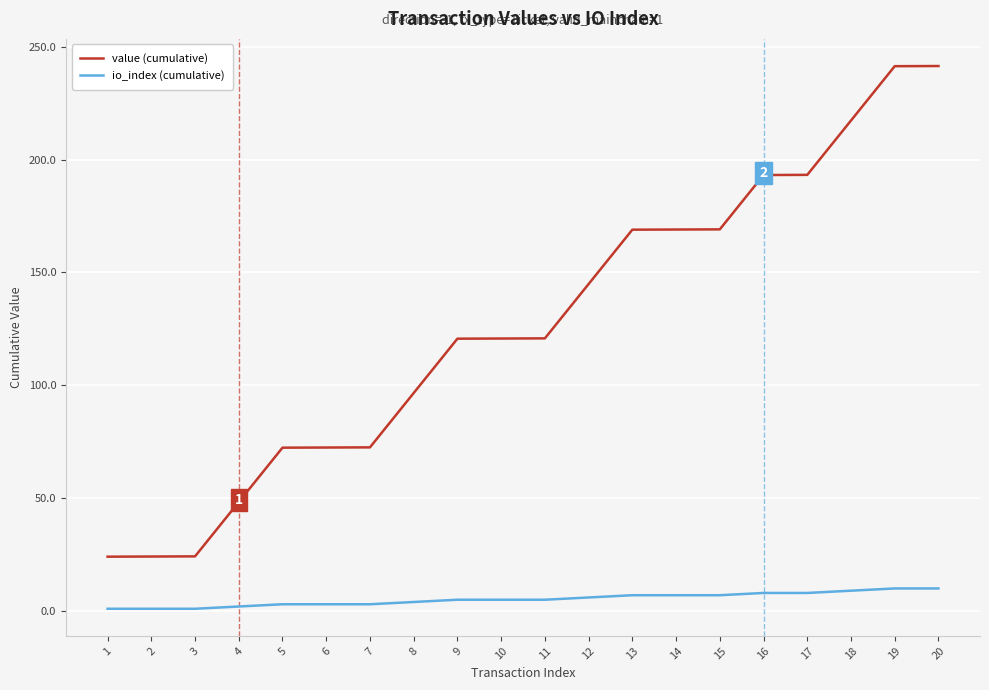

Is this an area chart (filled region under the line)?

No